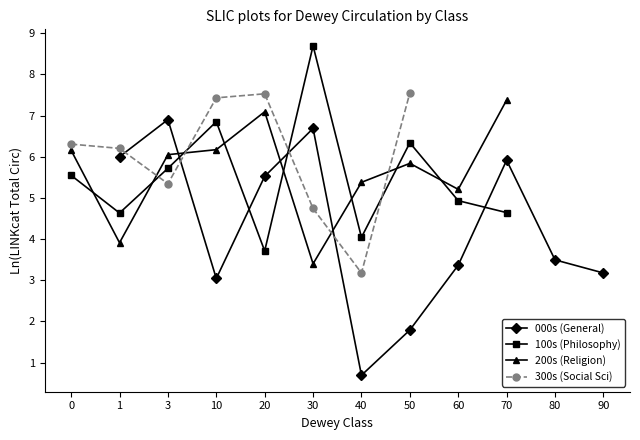

How many times do 300s (Social Sci) and 200s (Religion) cross each other?

4